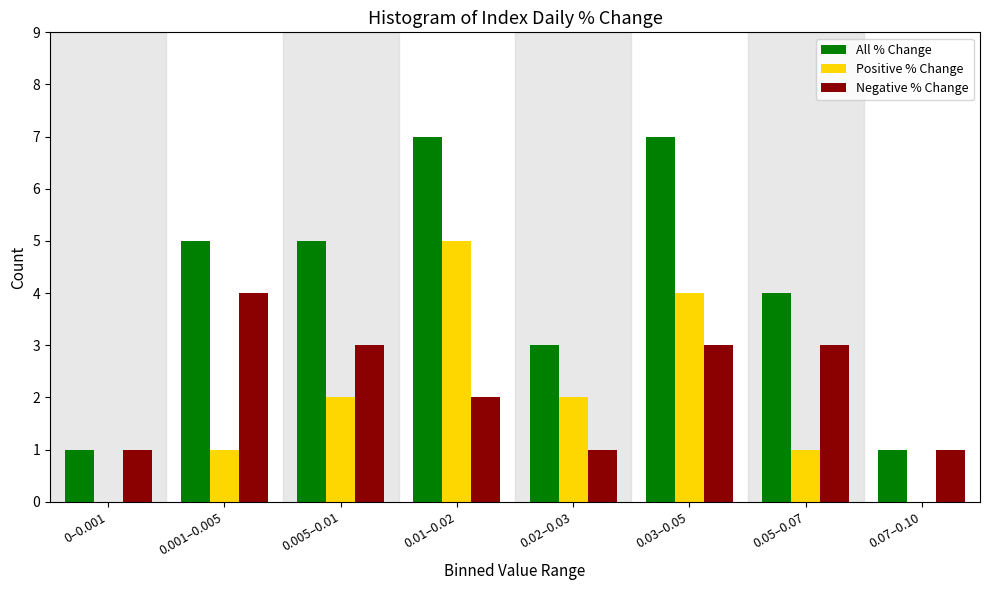

Reading left to right, transcribe all the data shown in this chart.

All % Change: 0–0.001=1	0.001–0.005=5	0.005–0.01=5	0.01–0.02=7	0.02–0.03=3	0.03–0.05=7	0.05–0.07=4	0.07–0.10=1
Positive % Change: 0–0.001=0	0.001–0.005=1	0.005–0.01=2	0.01–0.02=5	0.02–0.03=2	0.03–0.05=4	0.05–0.07=1	0.07–0.10=0
Negative % Change: 0–0.001=1	0.001–0.005=4	0.005–0.01=3	0.01–0.02=2	0.02–0.03=1	0.03–0.05=3	0.05–0.07=3	0.07–0.10=1